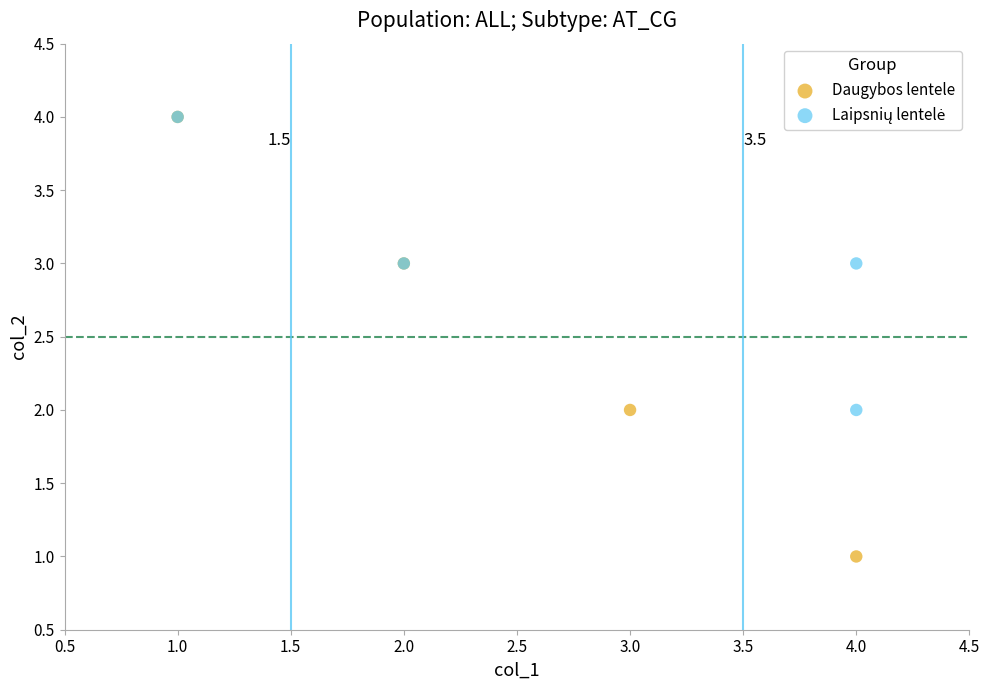

Which series reaches the minimum Y coordinate?

Daugybos lentele